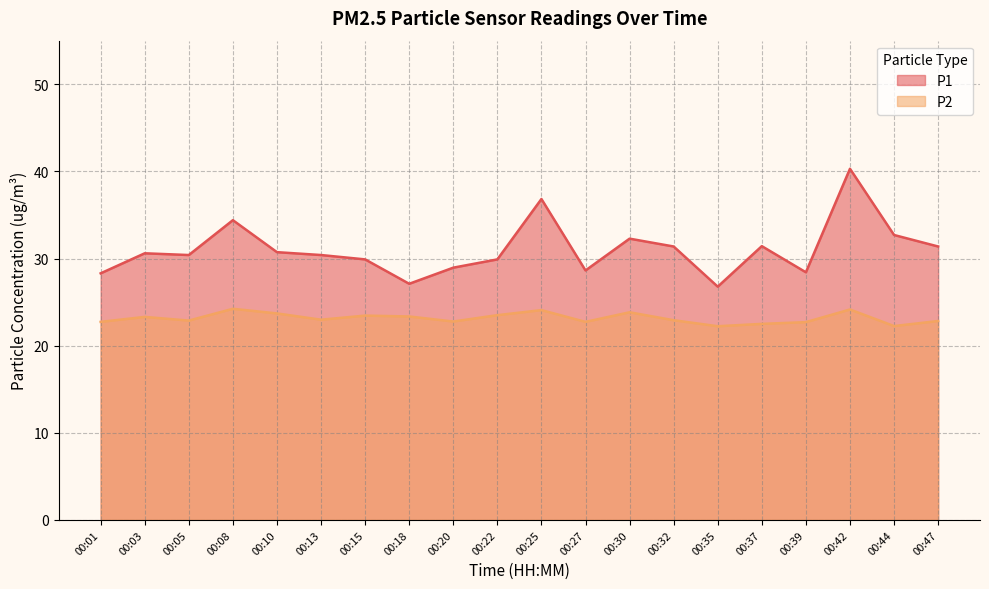

Between 00:03 and 00:47, which is larger?

00:47